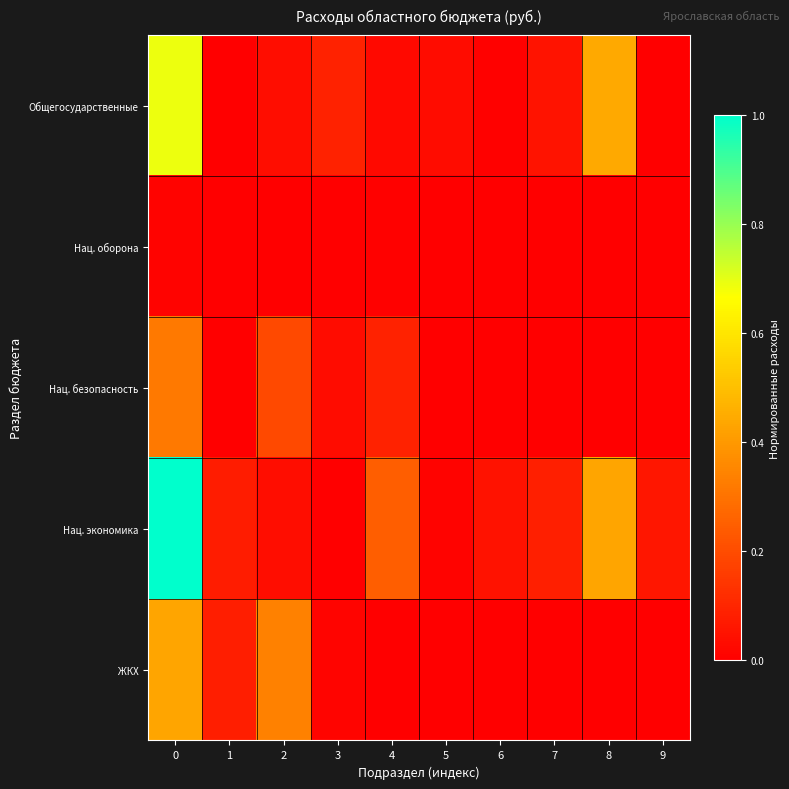

Between 2 and 3, which series saw the biggest shift?

row_4